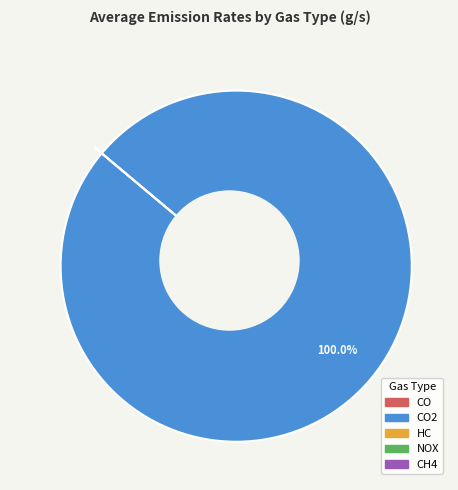

Count the number of slices in the pie.

5